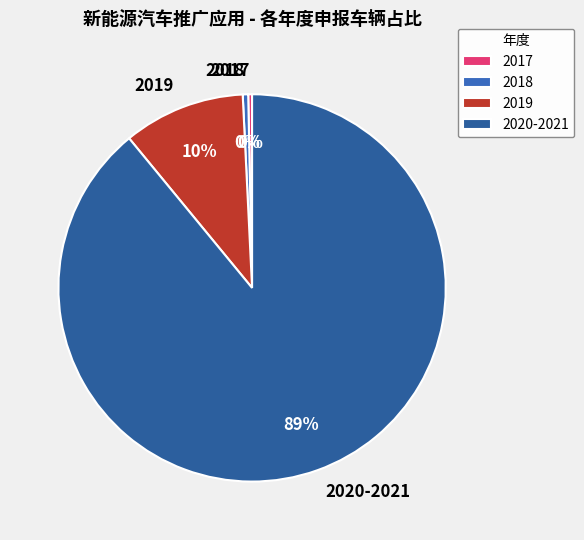

To the nearest percent, what is the average slice percentage?

25%